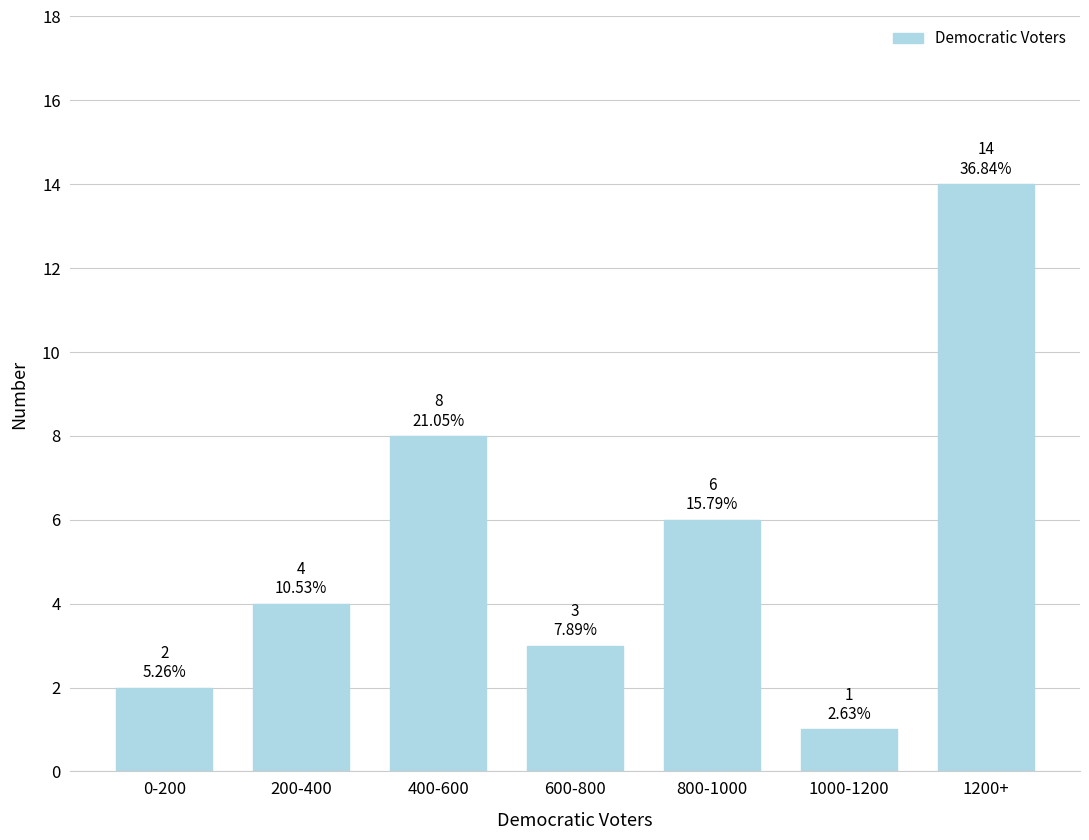

Reading left to right, list all the values displayed in this chart.

0-200=2	200-400=4	400-600=8	600-800=3	800-1000=6	1000-1200=1	1200+=14